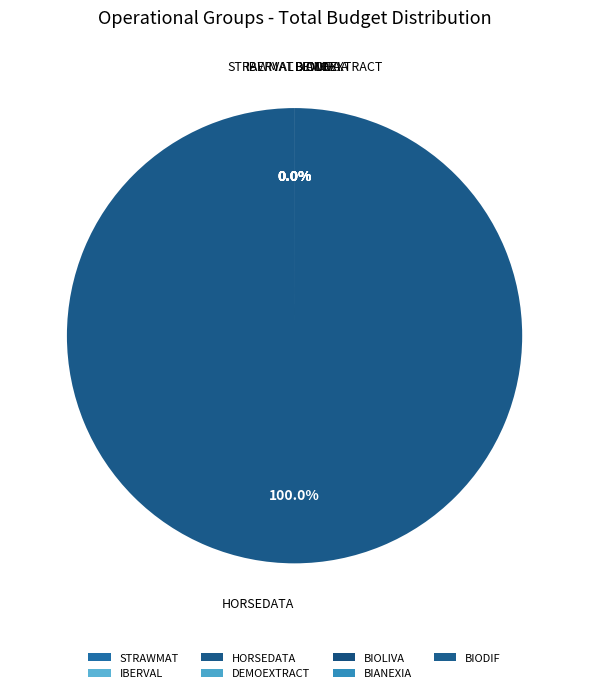

Do DEMOEXTRACT and BIODIF together represent more than half of the pie?

No